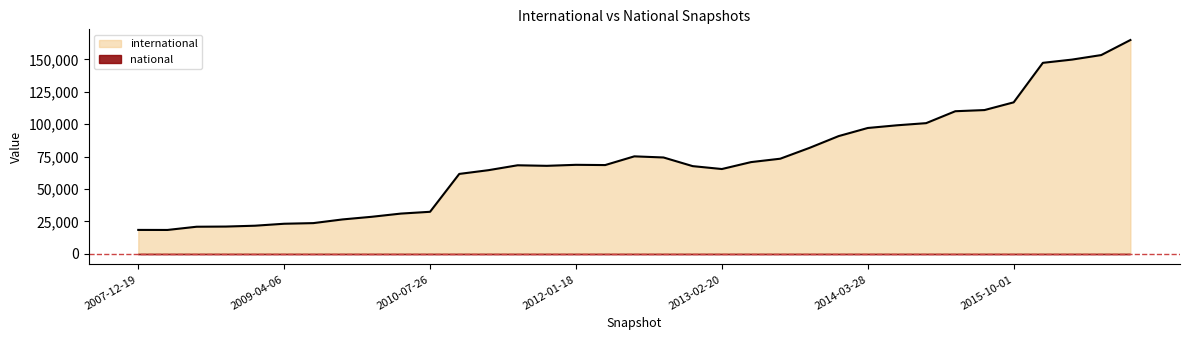

How many lines are shown in the chart?

2